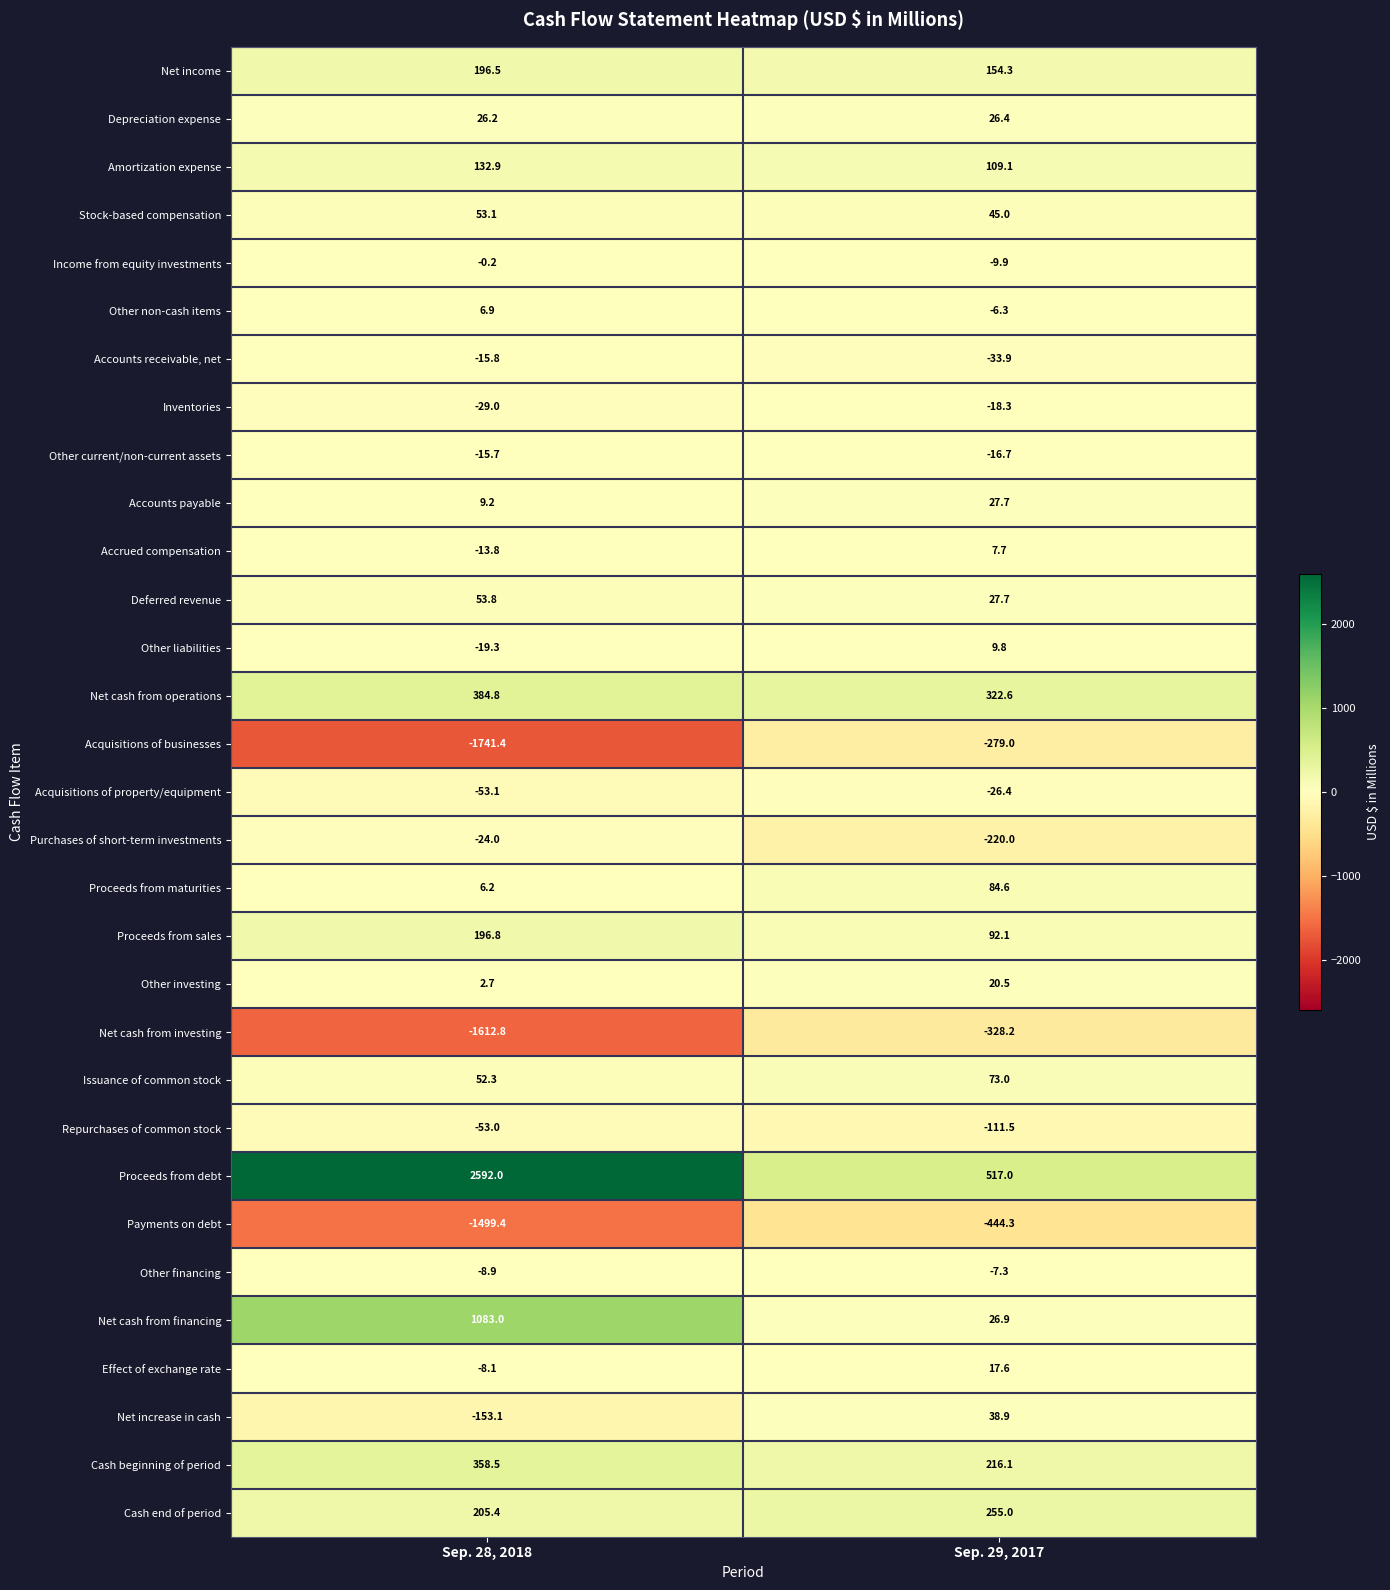

Is it true that Net cash from investing equals -2314.8 at Sep. 28, 2018?

False